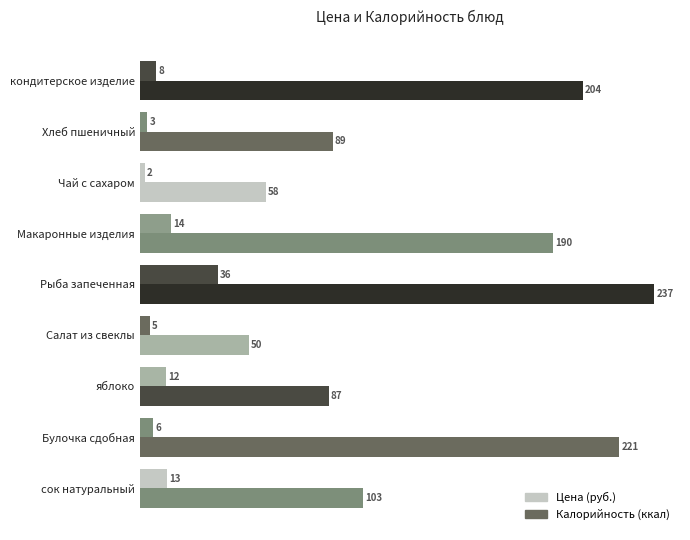

Reading left to right, what are all the values shown in this chart?

Цена: 12.7	6.0	12.0	4.6	36.0	14.2	2.2	3.5	7.5
Калорийность: 103.0	220.8	87.0	50.1	237.0	190.4	58.0	88.8	204.0